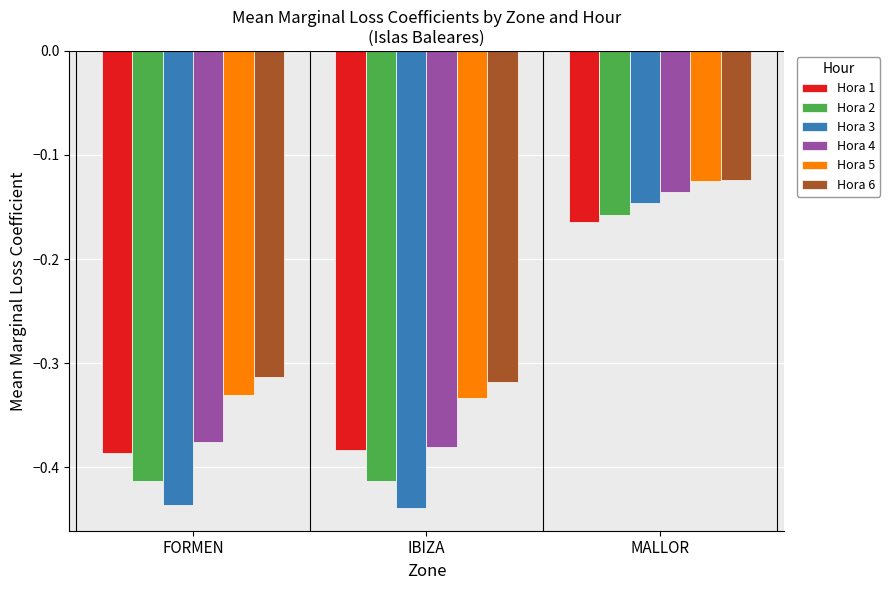

Is the value of Hora 1 at IBIZA greater than the value of Hora 6 at MALLOR?

No